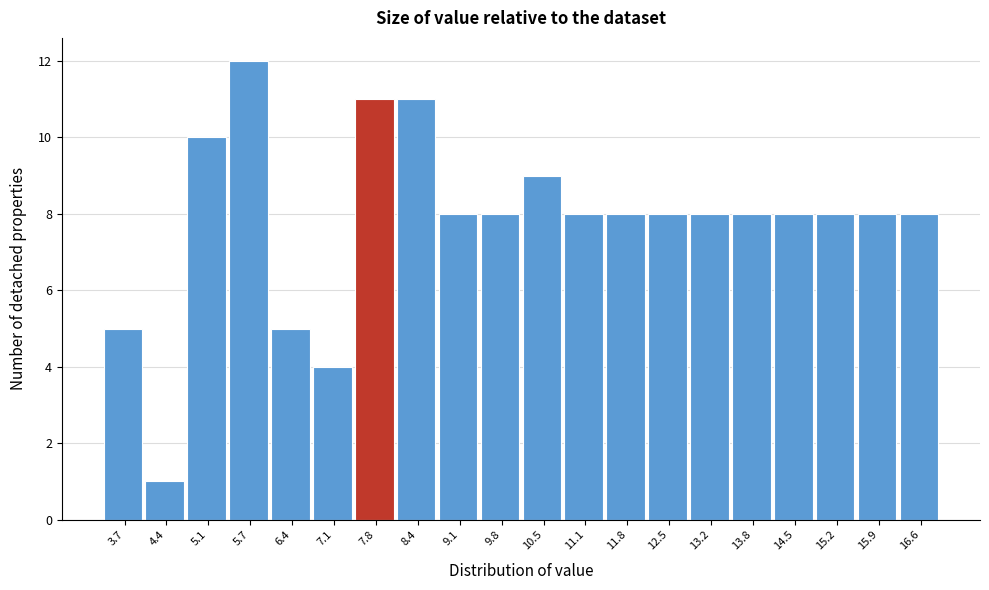

Reading left to right, what are all the values shown in this chart?

5	1	10	12	5	4	11	11	8	8	9	8	8	8	8	8	8	8	8	8